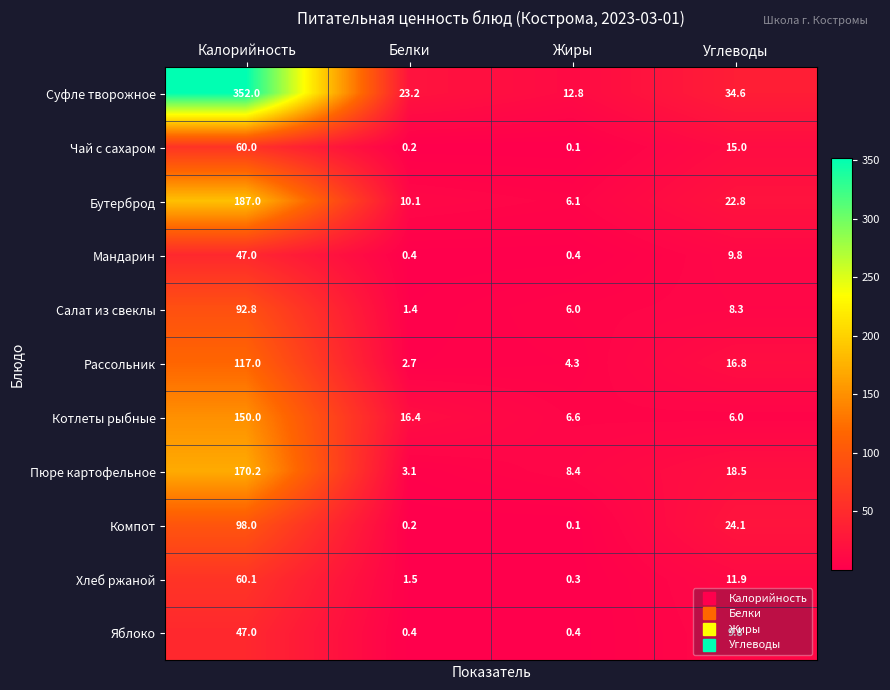

What is the average value of the Яблоко series?

14.4